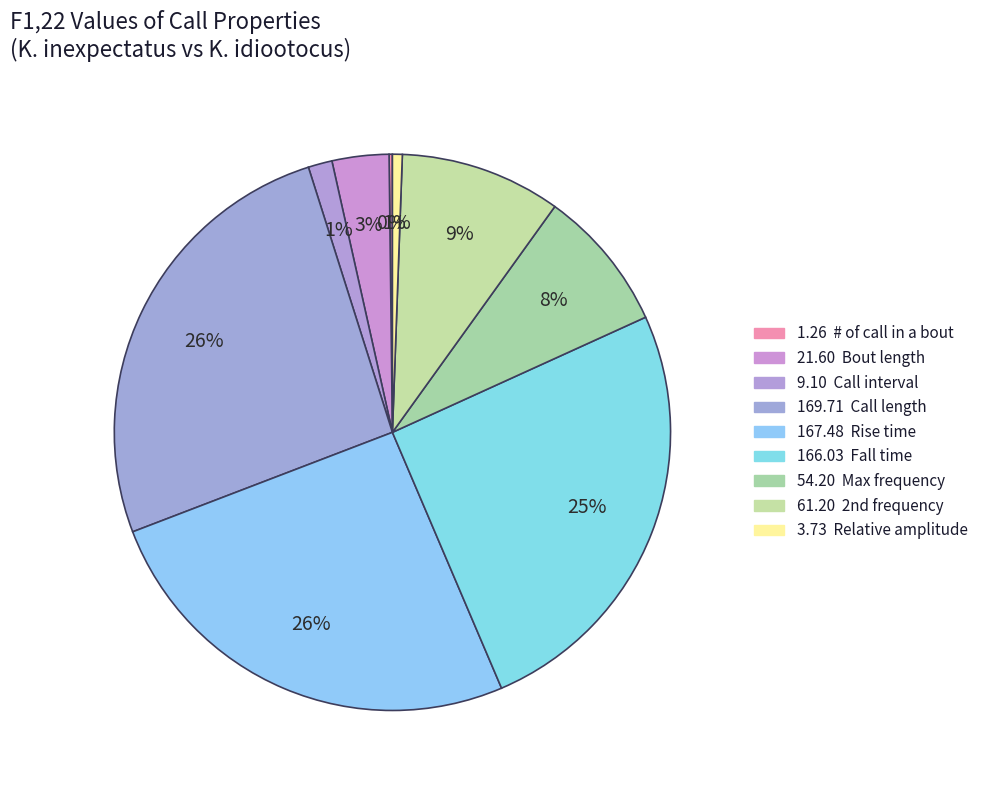

To the nearest percent, what is the difference between the largest and smallest slice percentages?

26%